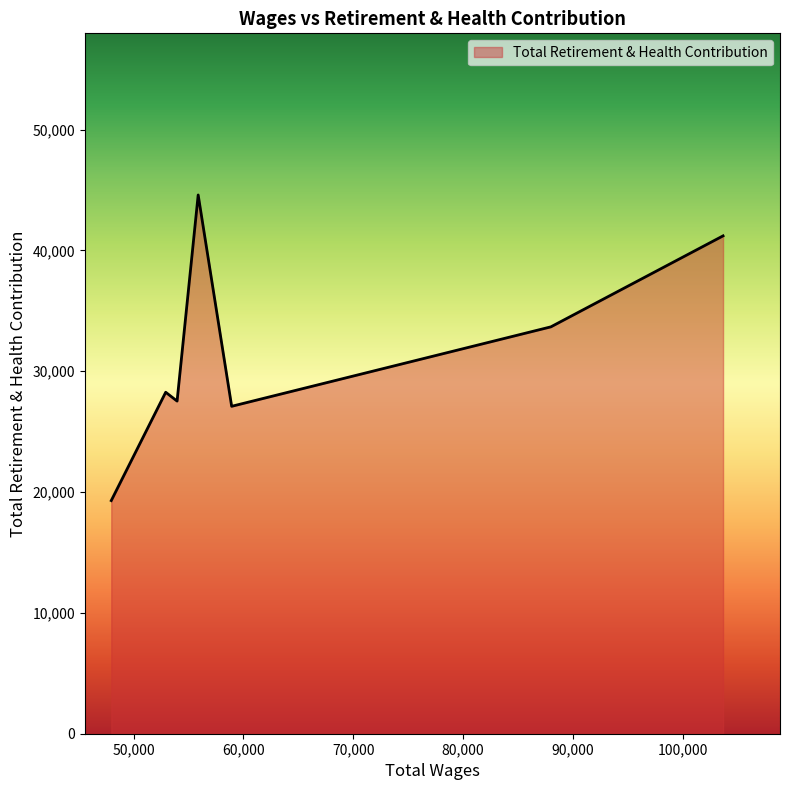

What is the average value?

31669